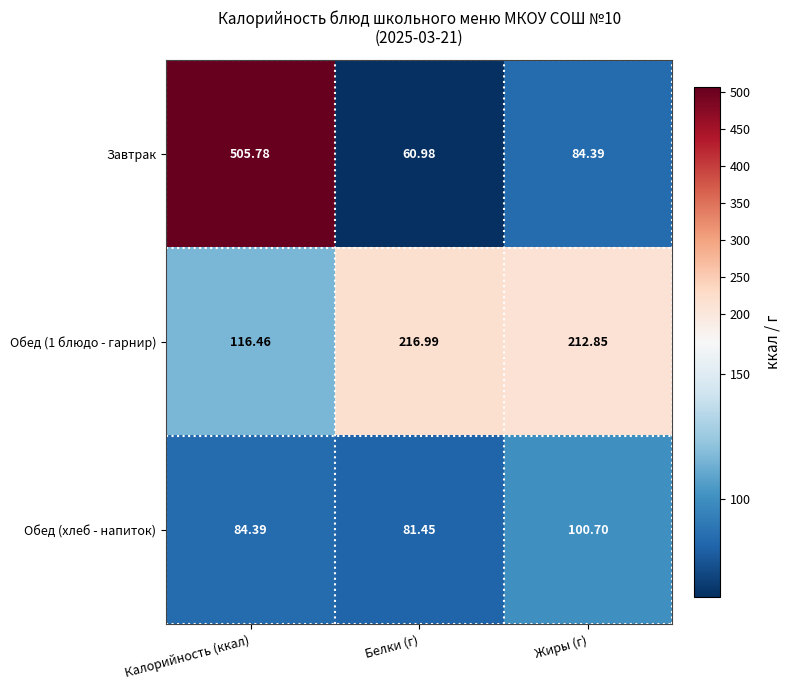

Is the value of Завтрак at Жиры (г) greater than the value of Обед (хлеб - напиток) at Жиры (г)?

No